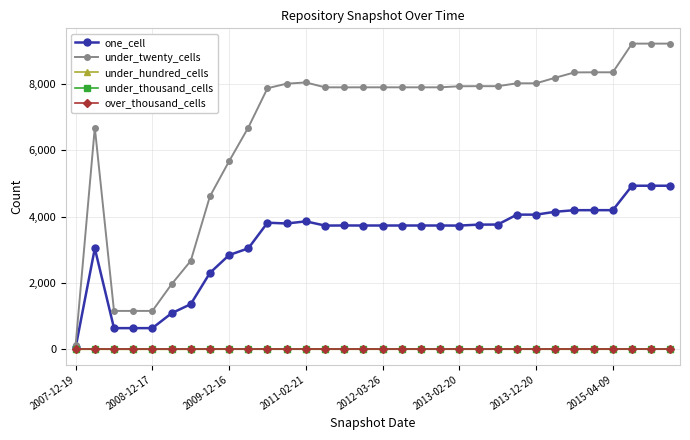

What are all the series names shown in the legend?

one_cell, under_twenty_cells, under_hundred_cells, under_thousand_cells, over_thousand_cells